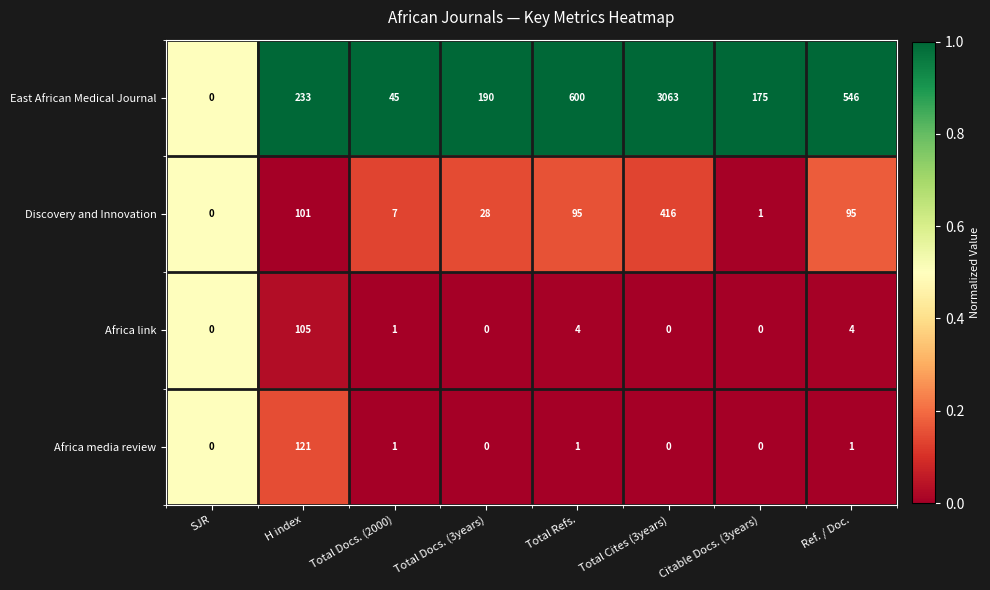

Count the number of data series in this chart.

4